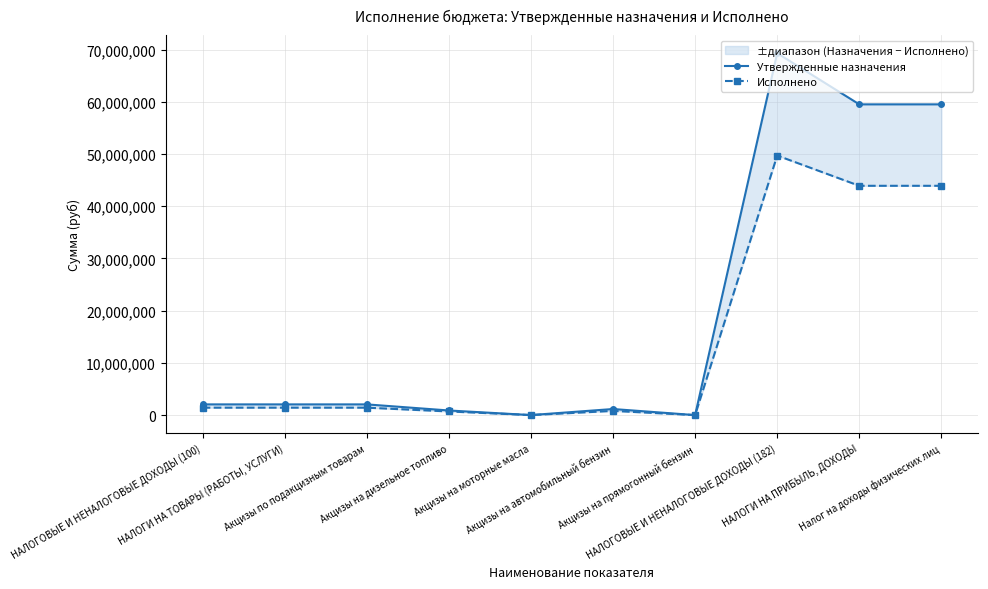

What are all the series names shown in the legend?

Утвержденные назначения, Исполнено